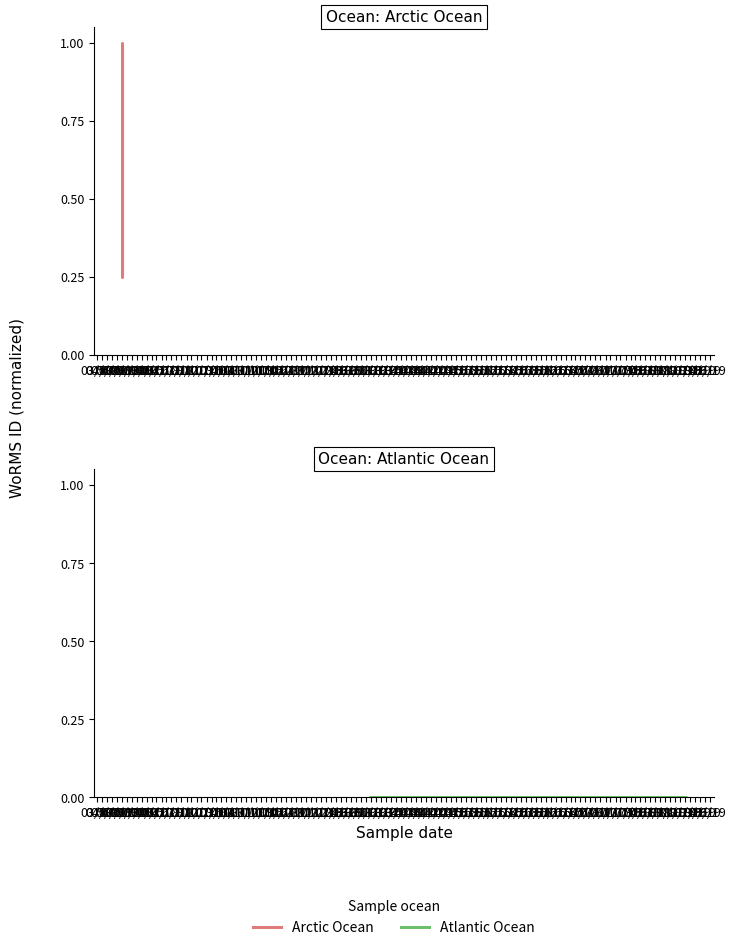

Rank the series by their average value, from highest to lowest.

Arctic Ocean, Atlantic Ocean